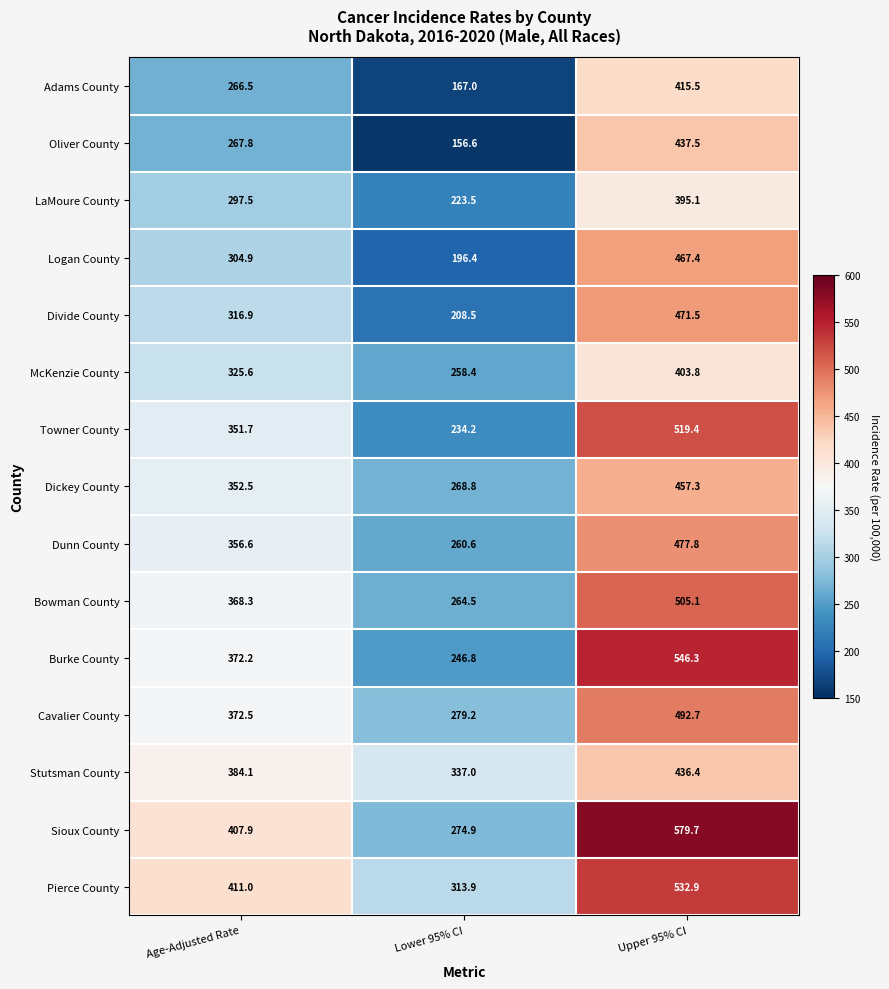

How many data points in Divide County are above 316?

2